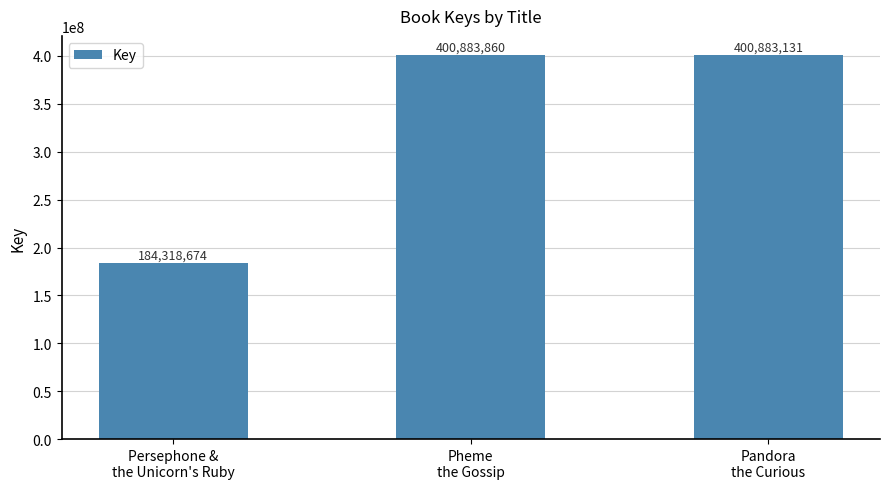

What is the maximum value shown in the chart?

400883860